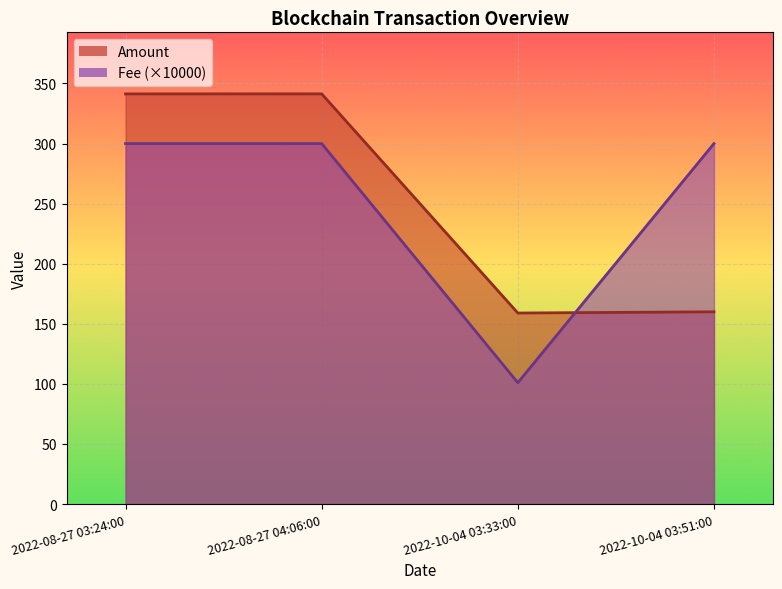

What are all the series names shown in the legend?

Amount, Fee